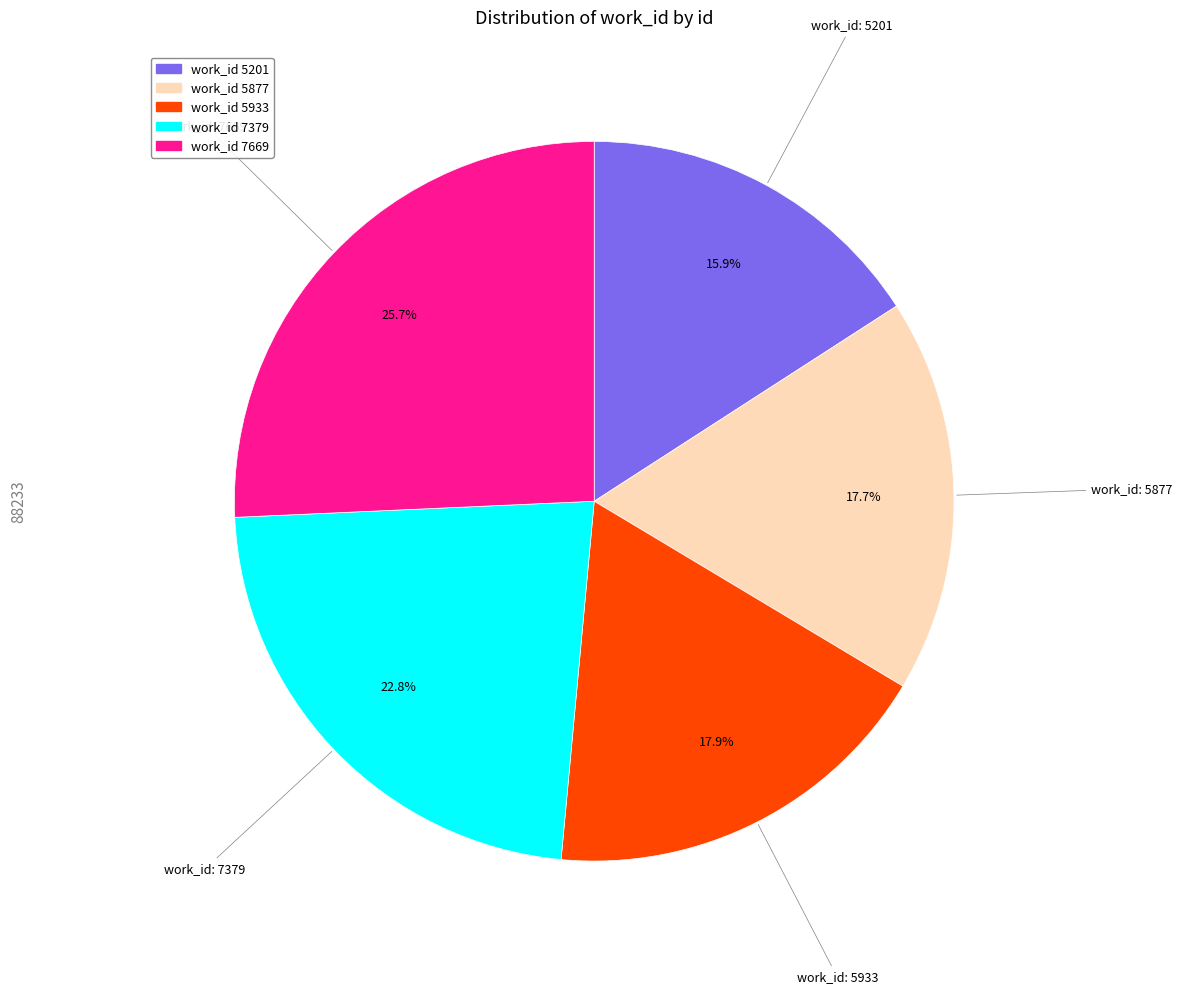

Is there any slice that represents more than half of the pie?

No